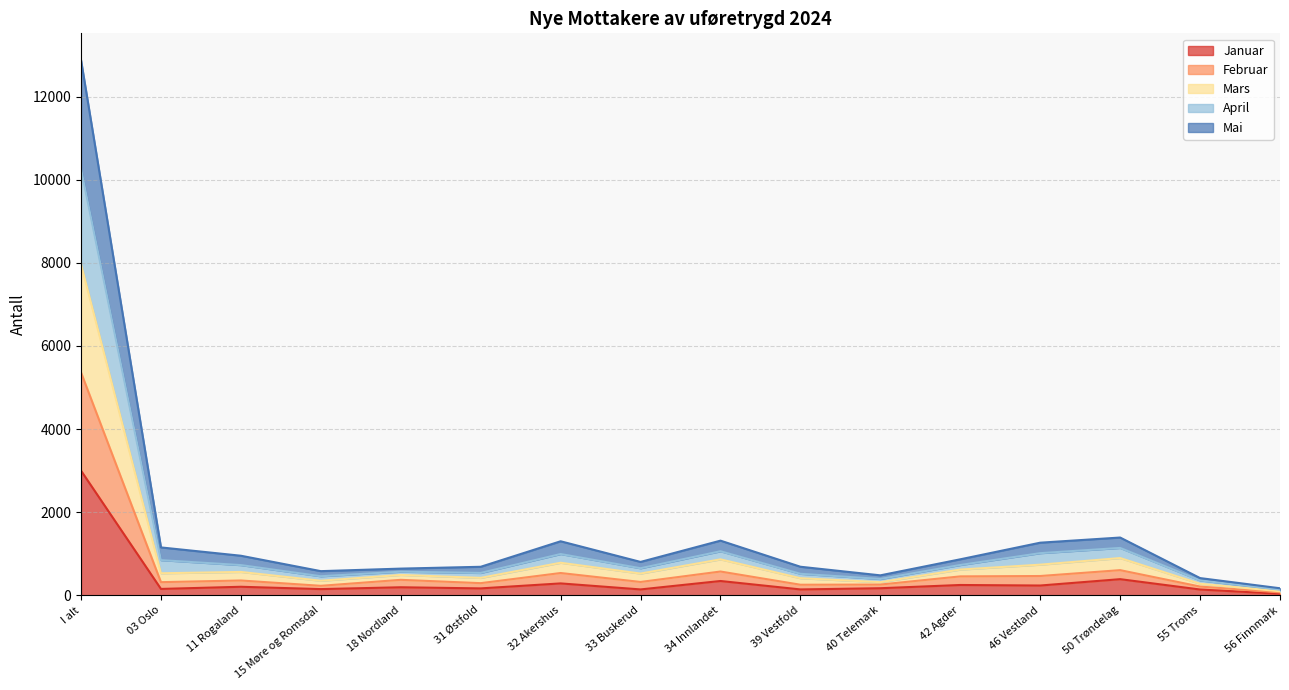

At 56 Finnmark, list the series in order from smallest to largest.

Januar, Mai, Februar, April, Mars